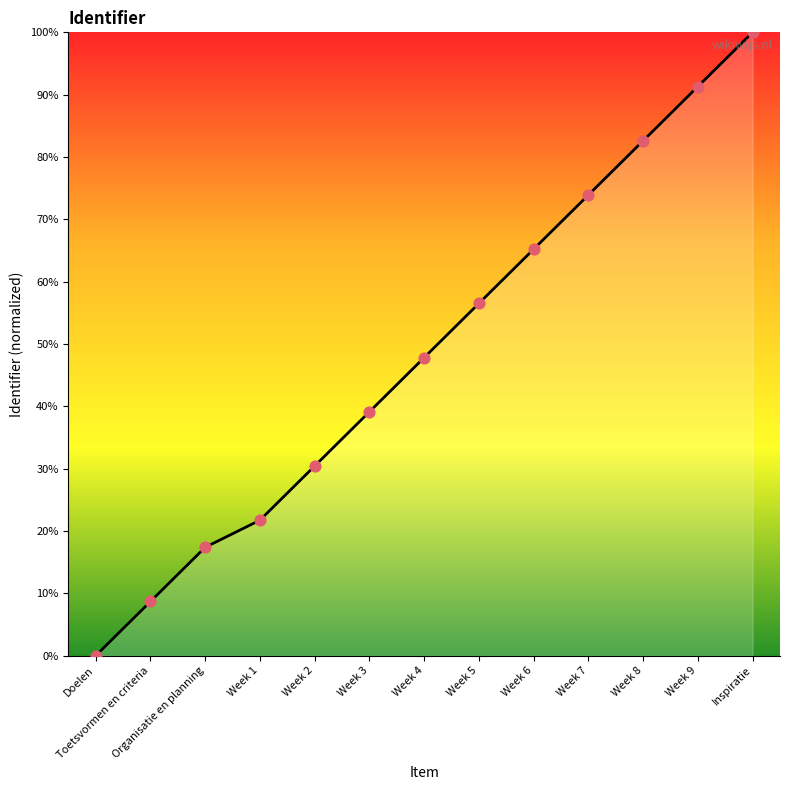

Which has a higher value, Week 3 or Week 7?

Week 7